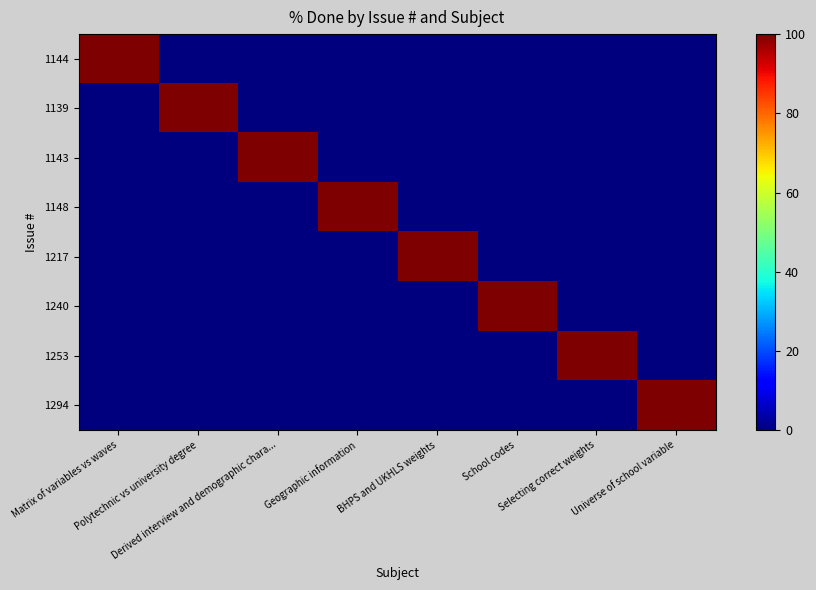

Which category has the lowest value across all series?

Polytechnic vs university degree